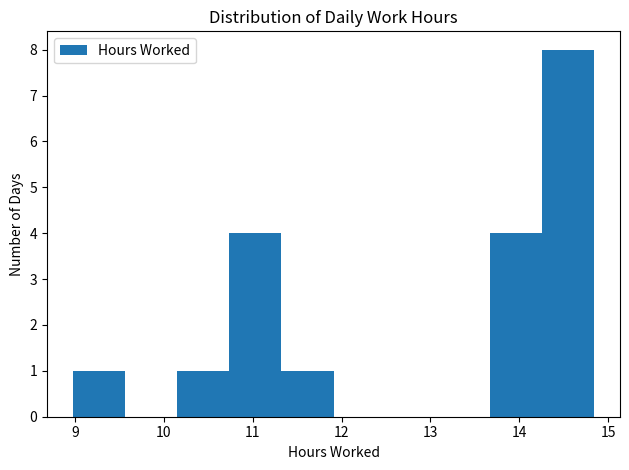

Reading left to right, transcribe this chart: for each bar, give the range it covers on the x-axis and its height. Neither the bar edges nor the heights are printed on the chart, so give them approximately, as read against the axes.

9.0 to 9.6: 1
9.6 to 10.2: 0
10.2 to 10.7: 1
10.7 to 11.3: 4
11.3 to 11.9: 1
11.9 to 12.5: 0
12.5 to 13.1: 0
13.1 to 13.7: 0
13.7 to 14.3: 4
14.3 to 14.8: 8